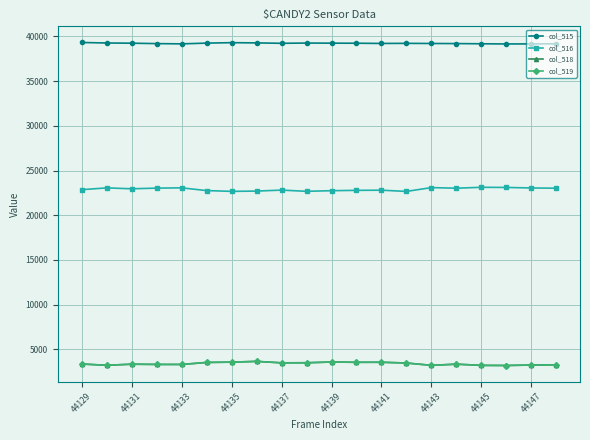

What is the minimum value for col_519?

3184